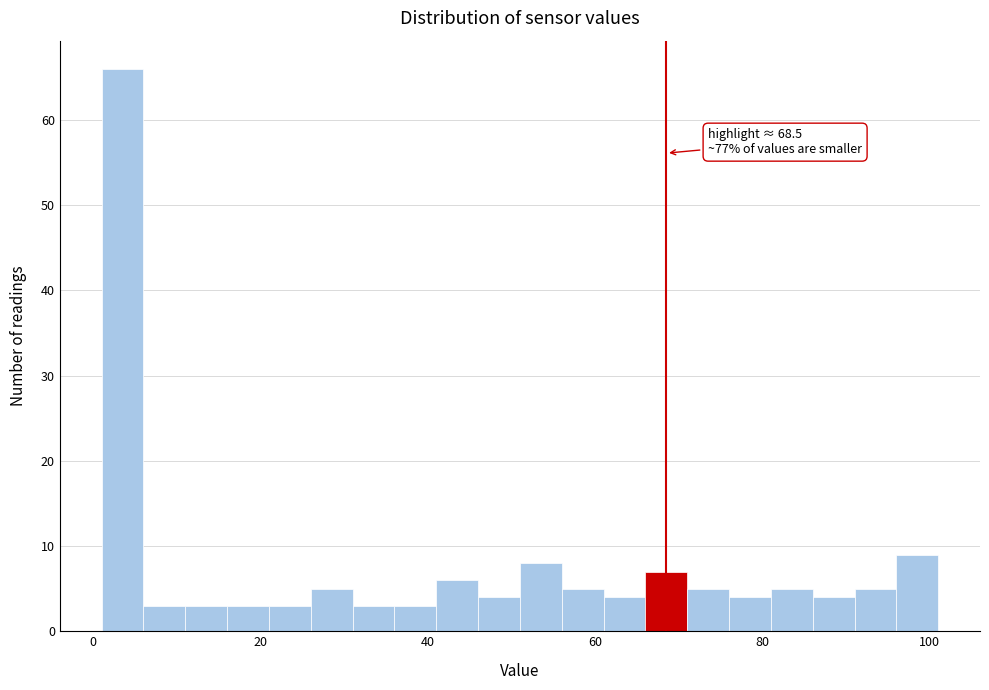

Around what value on the x-axis is the tallest bar? Give the approximate position of its centre, as read against the axis.

4